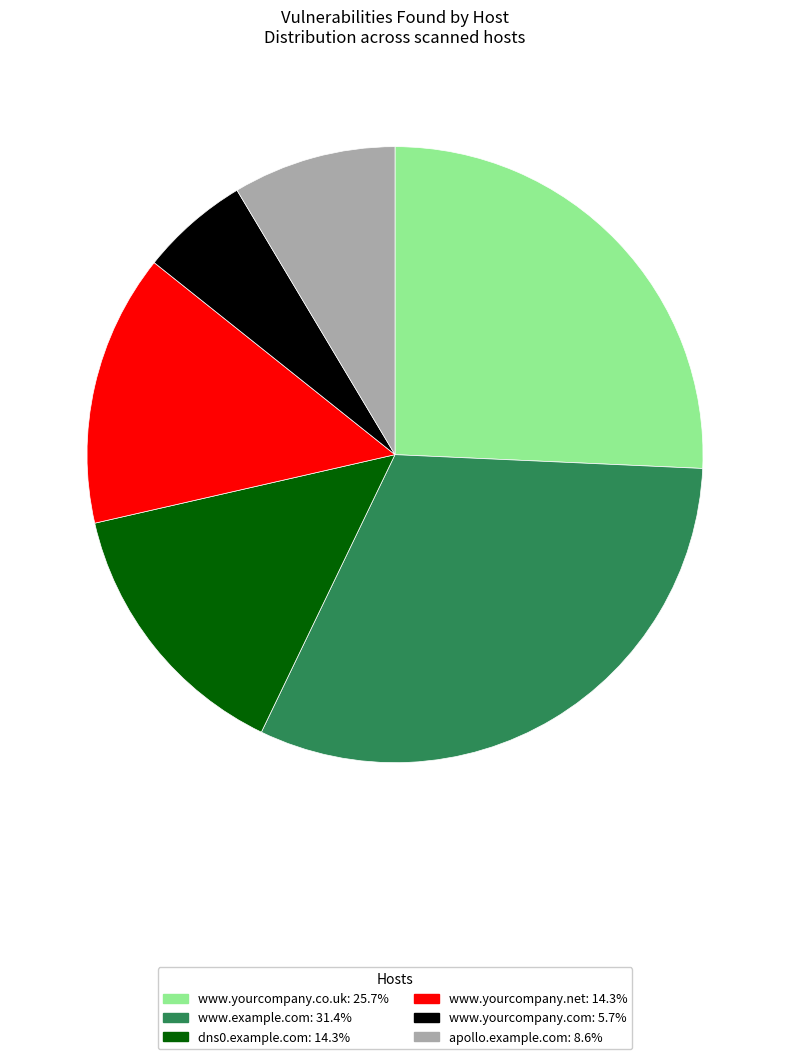

Which has a higher value, apollo.example.com or www.yourcompany.com?

apollo.example.com